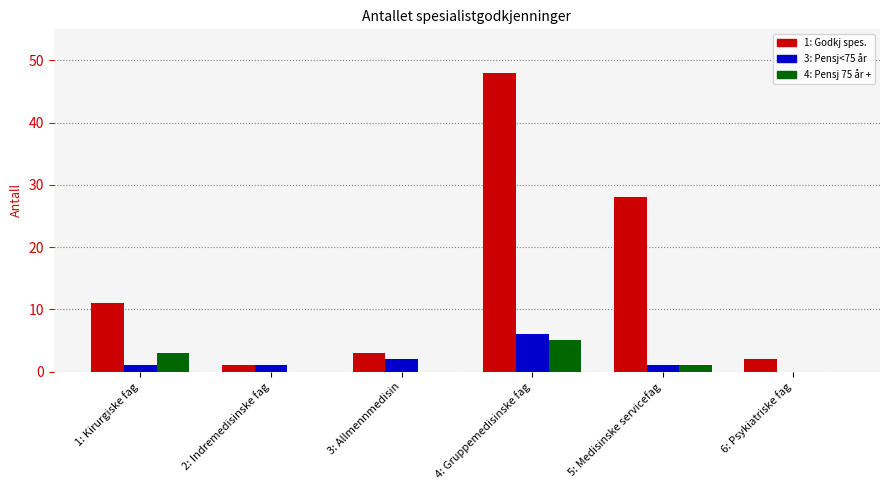

What are all the series names shown in the legend?

1: Godkj spes., 3: Pensj<75 år, 4: Pensj 75 år +